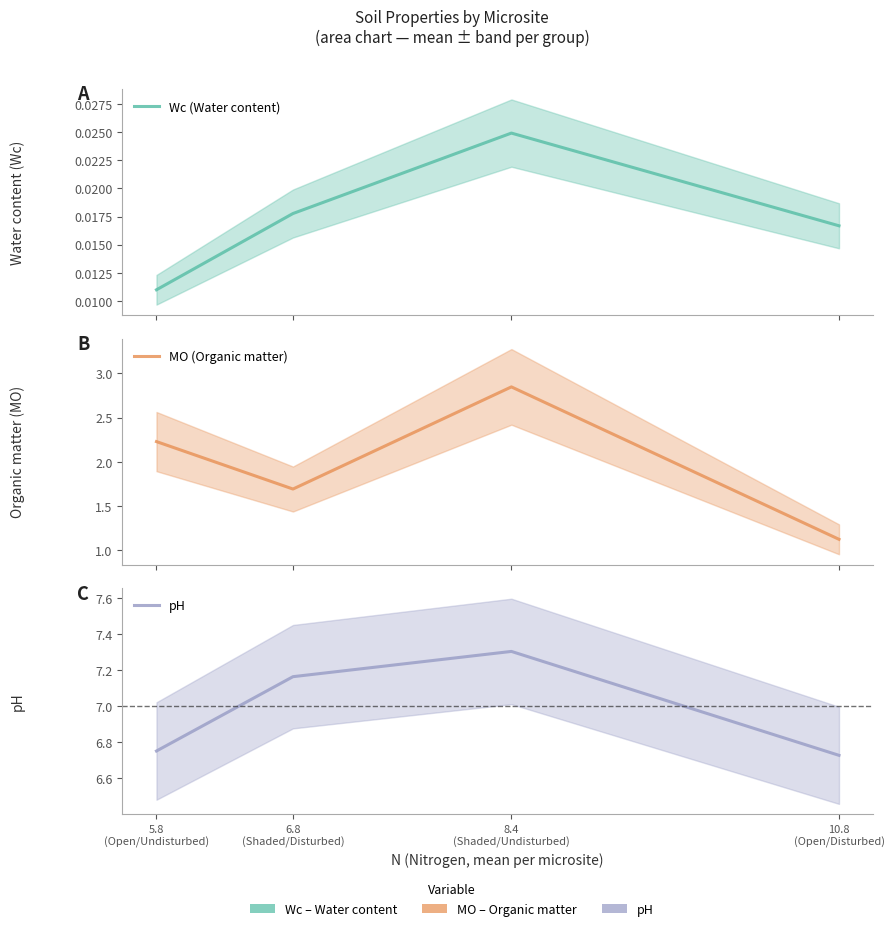

True or false: MO (Organic matter) has a value of 2.8 at 8.4
(Shaded/Undisturbed).

True